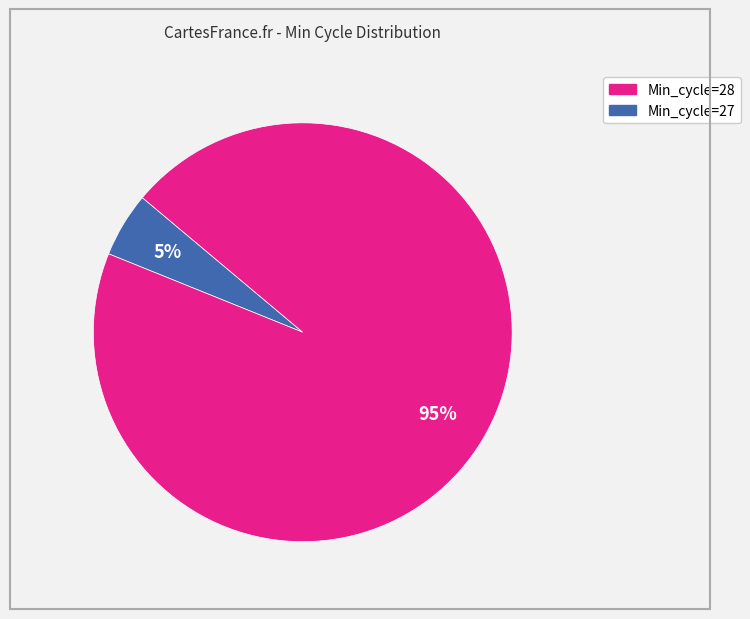

To the nearest percent, what is the difference between the largest and smallest slice percentages?

90%